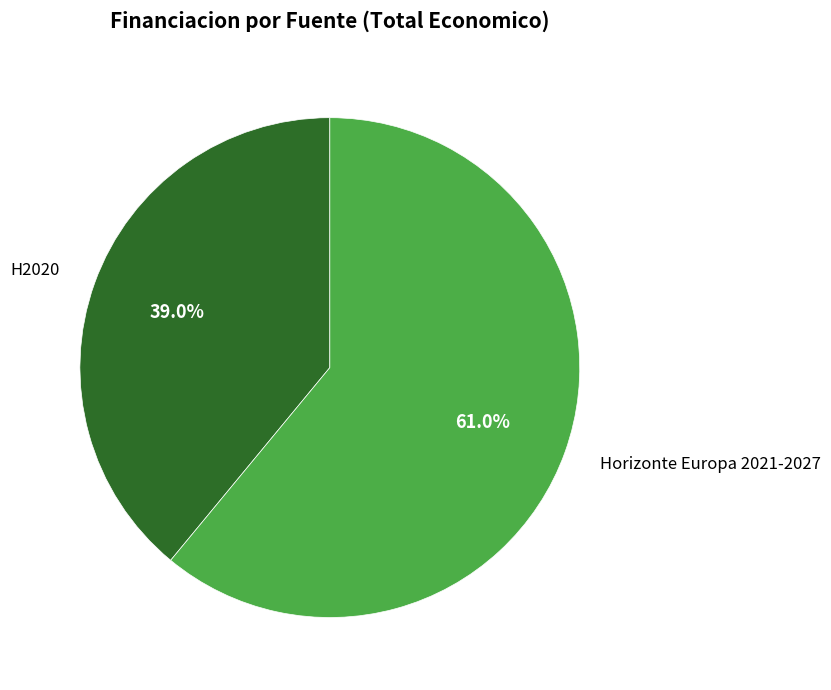

Is there any slice that represents more than half of the pie?

Yes